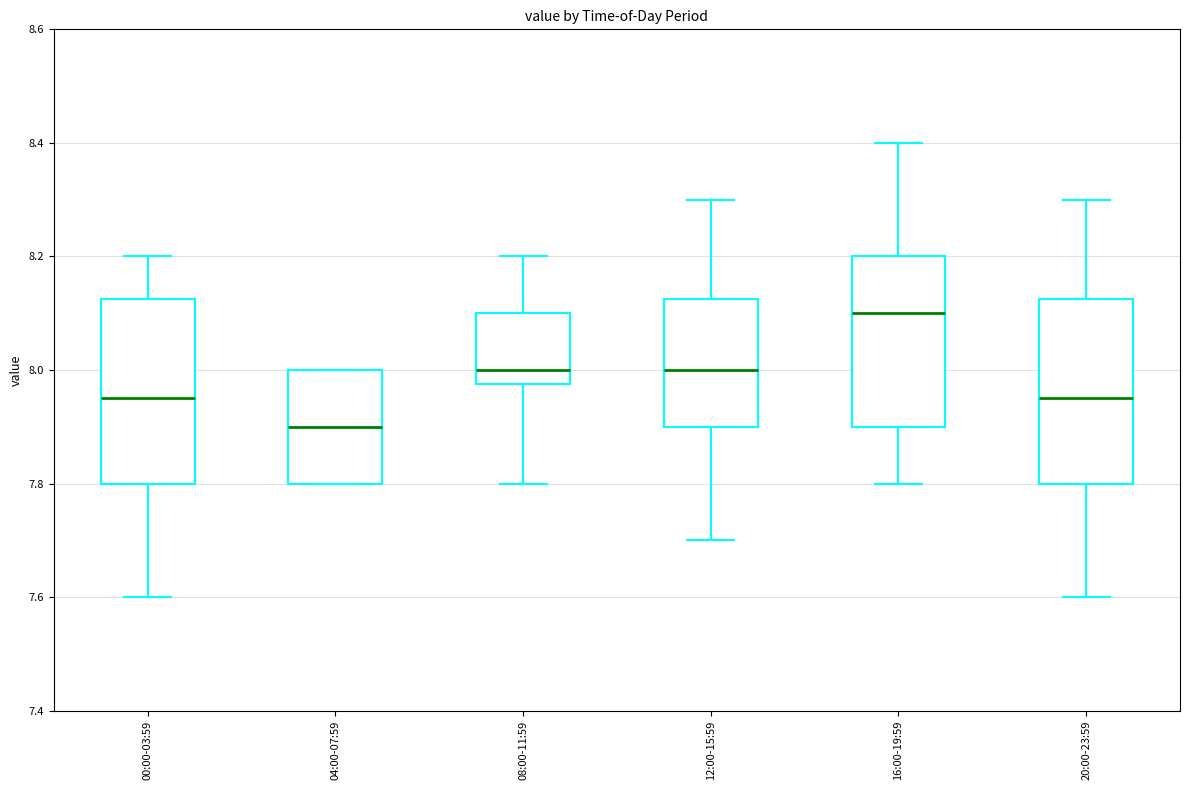

Where is the lower edge of the box for 04:00-07:59 on the y-axis? The values are not printed on the chart, so give them approximately, as read against the axis.

7.80